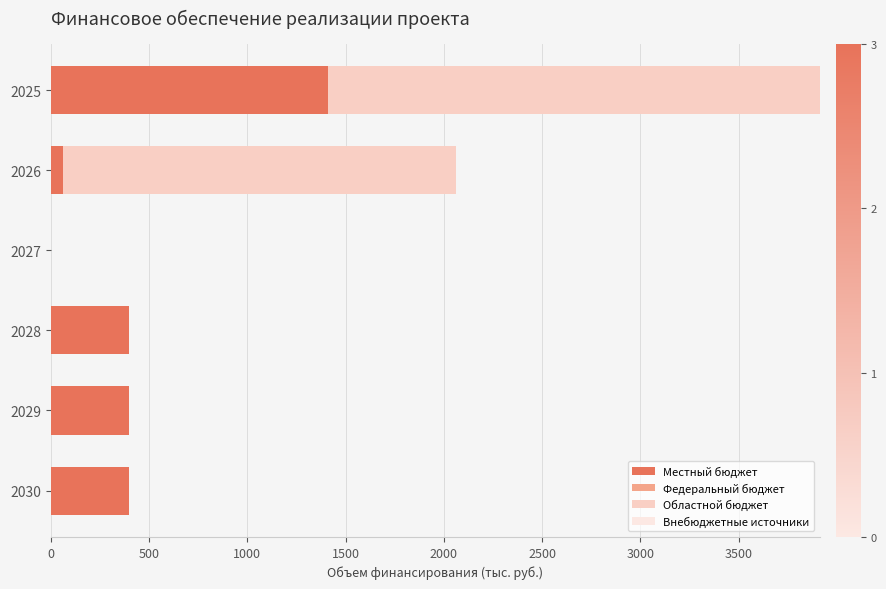

What is the value of the Внебюджетные источники bar at the 4th from the left?

0.6